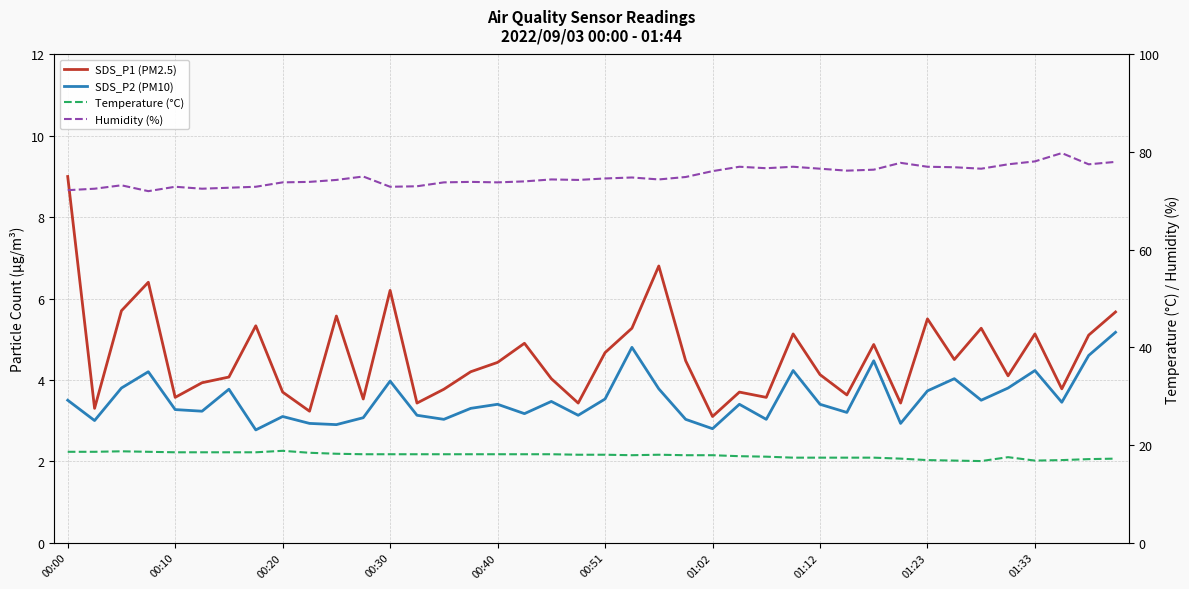

What is the sum of the SDS_P1 (PM2.5) values at 10 and 28?

9.7